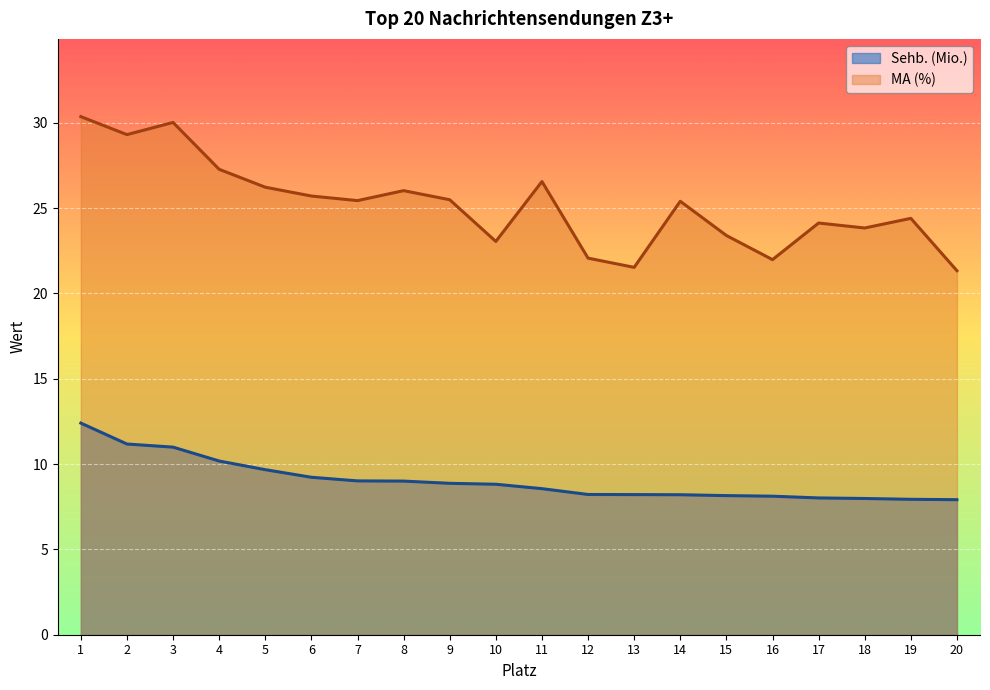

Between 10 and 18, which is larger?

10